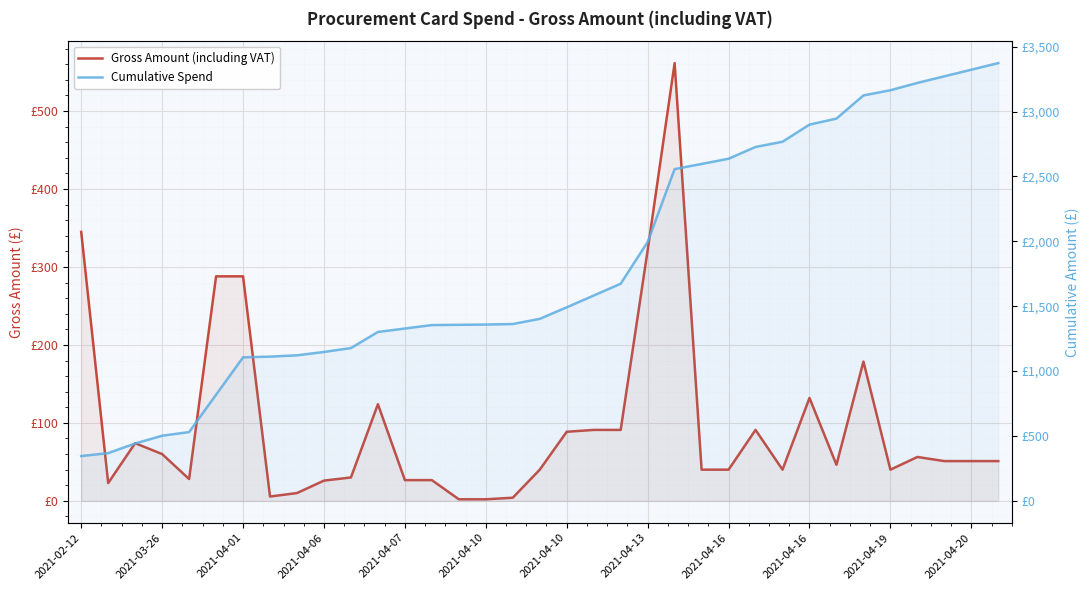

What is the difference between the highest and lowest values at 31?

3164.1